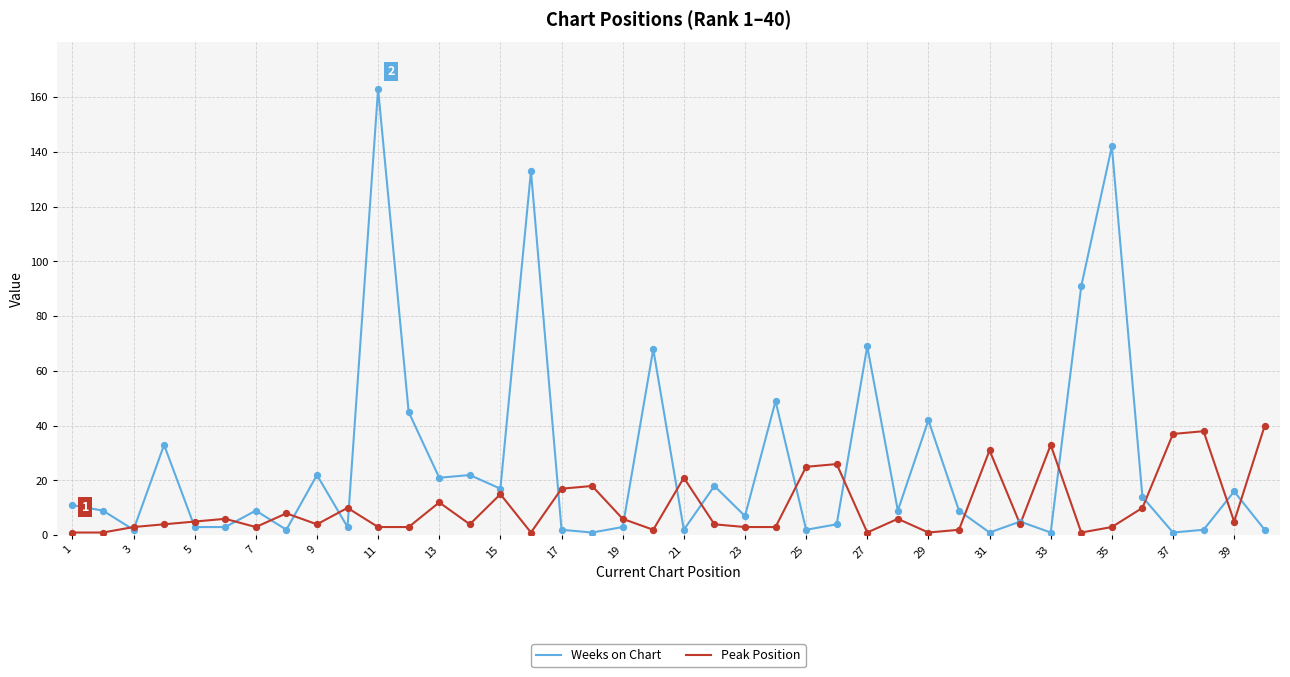

Which series has the largest total across all categories?

Weeks on Chart